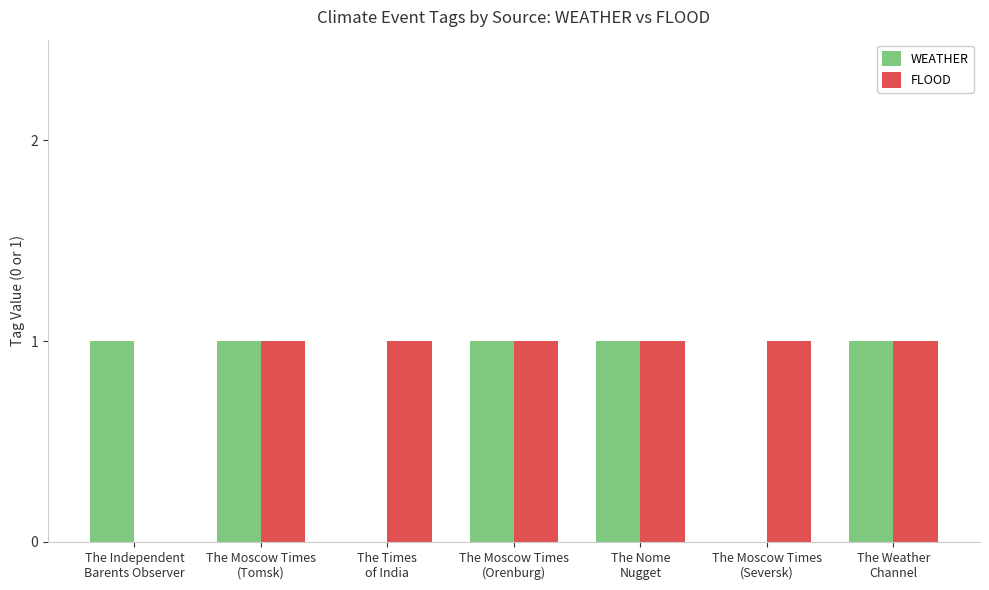

What is the sum of all WEATHER values?

5